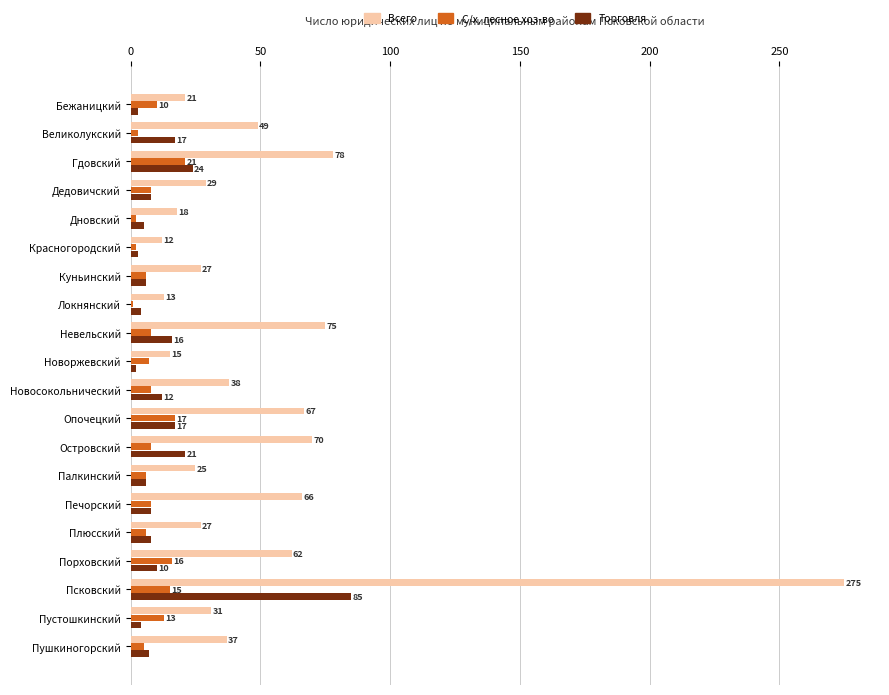

At which category is the sum across all series the highest?

Псковский